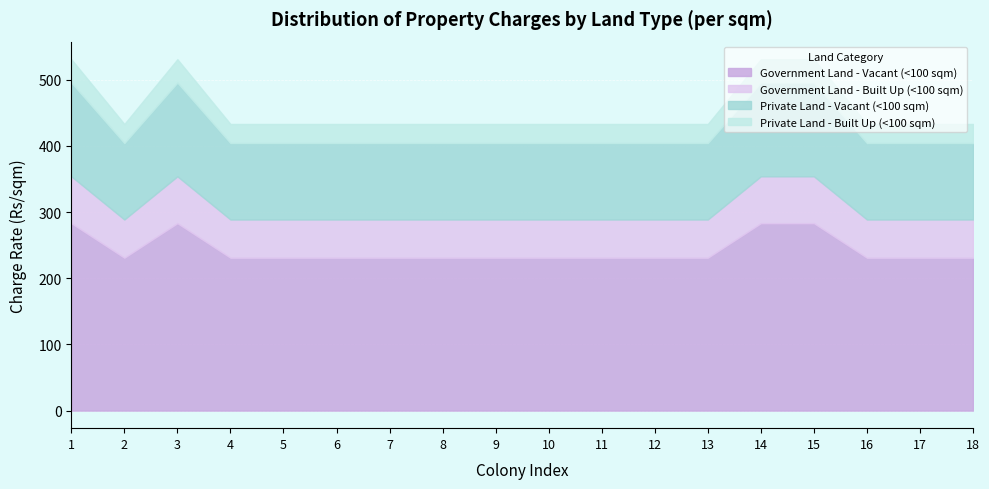

Reading right to left, extract all data points from this chart.

Government Land - Vacant (<100 sqm): 18=231.0	17=231.0	16=231.0	15=283.2	14=283.2	13=231.0	12=231.0	11=231.0	10=231.0	9=231.0	8=231.0	7=231.0	6=231.0	5=231.0	4=231.0	3=283.2	2=231.0	1=283.2
Government Land - Built Up (<100 sqm): 18=57.8	17=57.8	16=57.8	15=70.8	14=70.8	13=57.8	12=57.8	11=57.8	10=57.8	9=57.8	8=57.8	7=57.8	6=57.8	5=57.8	4=57.8	3=70.8	2=57.8	1=70.8
Private Land - Vacant (<100 sqm): 18=115.5	17=115.5	16=115.5	15=141.6	14=141.6	13=115.5	12=115.5	11=115.5	10=115.5	9=115.5	8=115.5	7=115.5	6=115.5	5=115.5	4=115.5	3=141.6	2=115.5	1=141.6
Private Land - Built Up (<100 sqm): 18=28.9	17=28.9	16=28.9	15=35.4	14=35.4	13=28.9	12=28.9	11=28.9	10=28.9	9=28.9	8=28.9	7=28.9	6=28.9	5=28.9	4=28.9	3=35.4	2=28.9	1=35.4